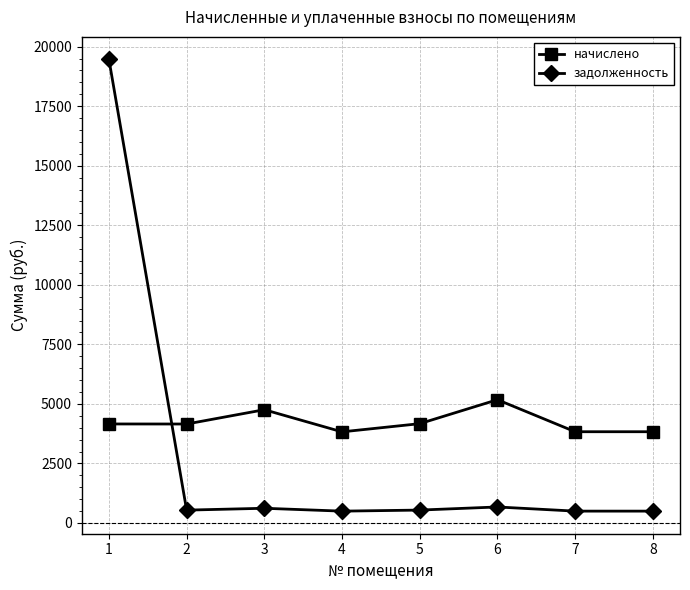

At how many categories does at least one series exceed 7590?

1